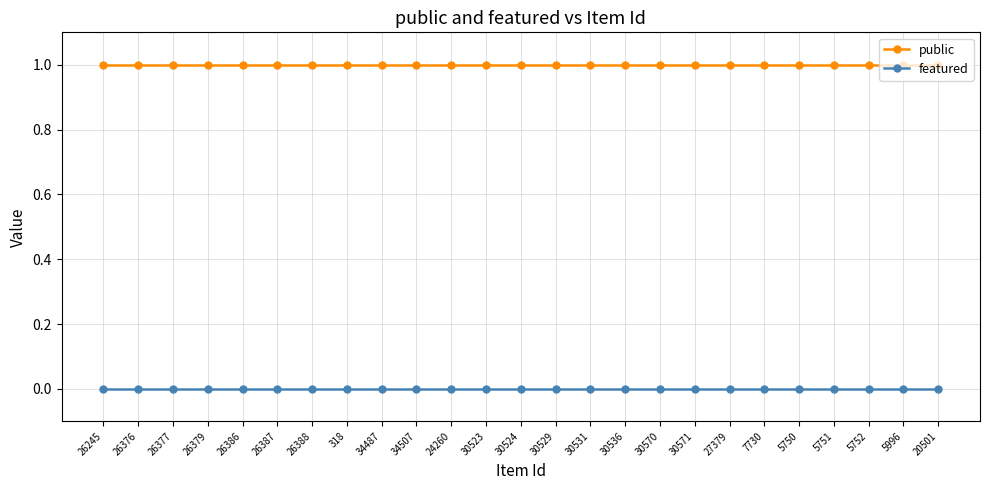

True or false: public and featured cross at least once.

False